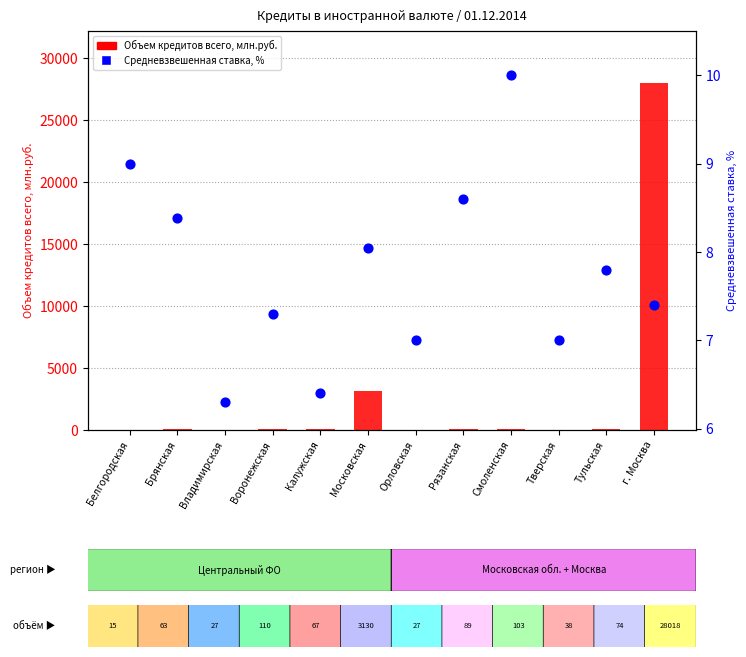

What is the total value across all series at Белгородская?

24.0